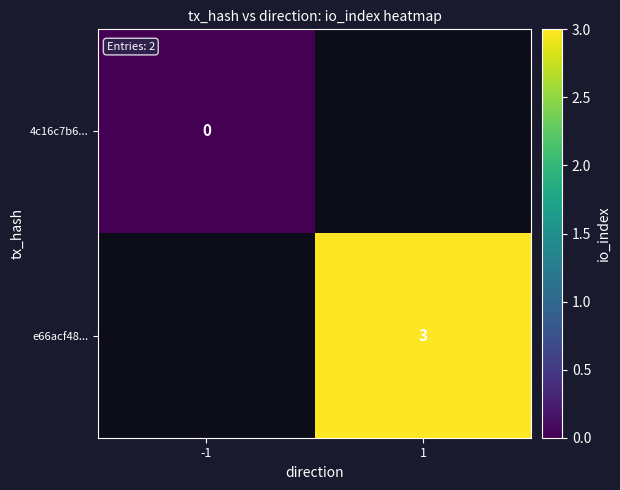

Is the value of e66acf48... at 1 greater than the value of 4c16c7b6... at -1?

Yes